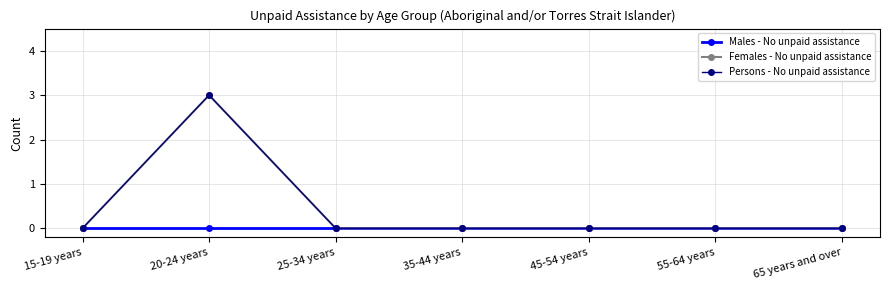

Is this an area chart (filled region under the line)?

No